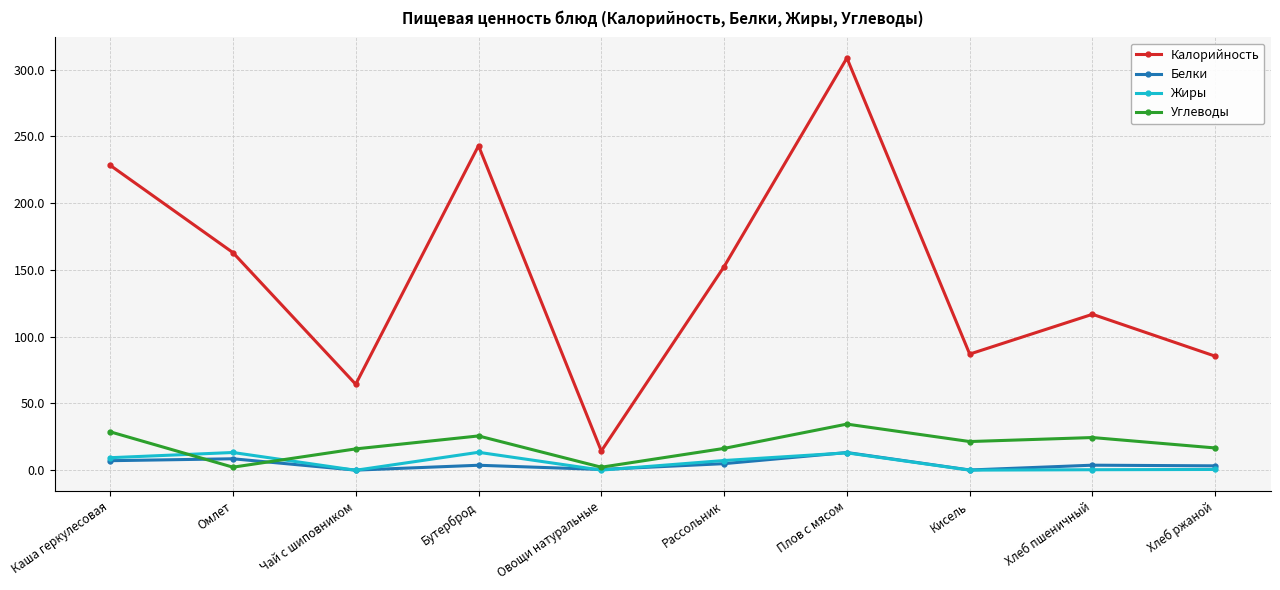

Between Рассольник and Плов с мясом, which series saw the biggest shift?

Калорийность